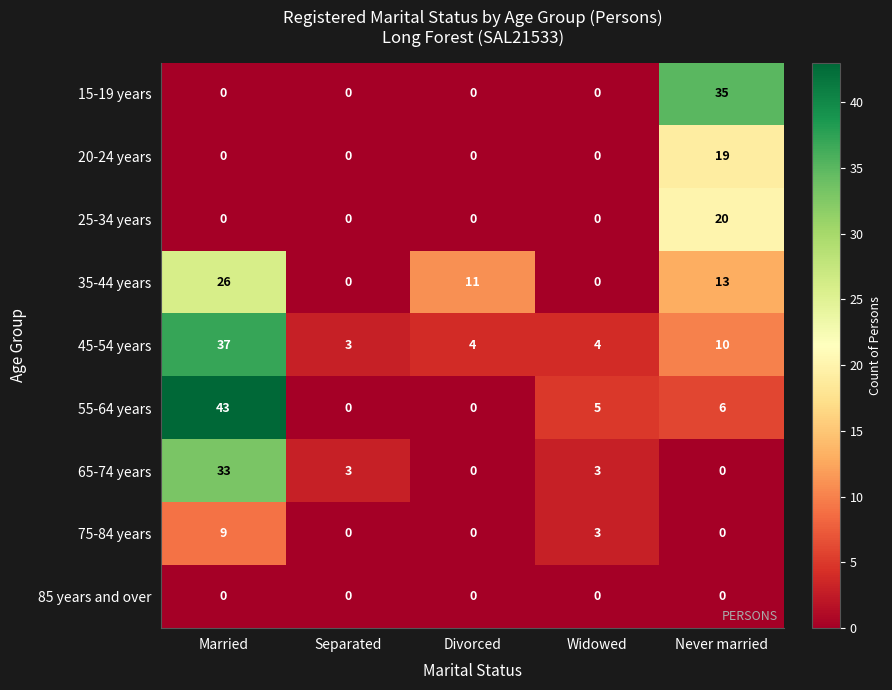

At which label does 55-64 years first exceed 5?

Married